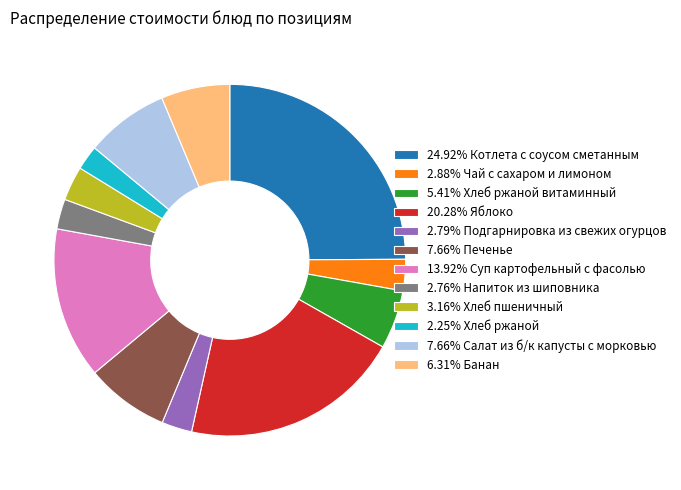

Do 20.28% Яблоко and 6.31% Банан together represent more than half of the pie?

No